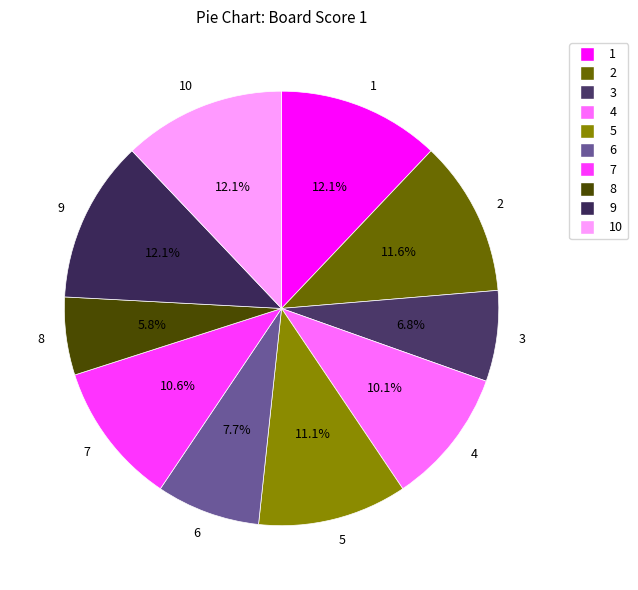

Do 9 and 5 together represent more than half of the pie?

No